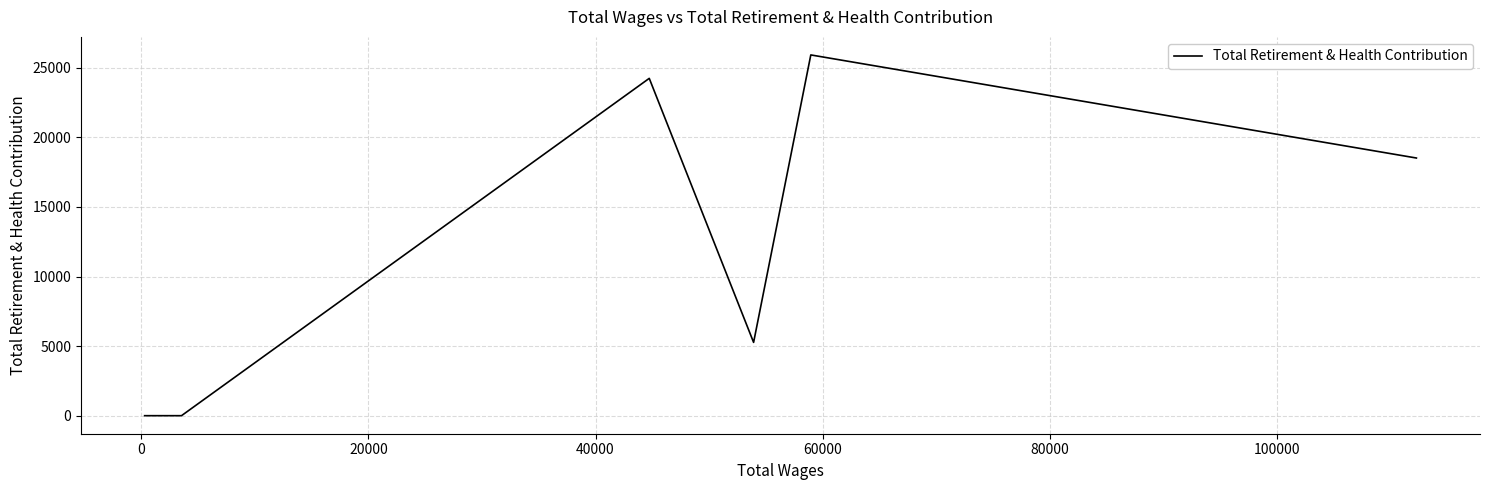

Count the number of categories in the chart.

10